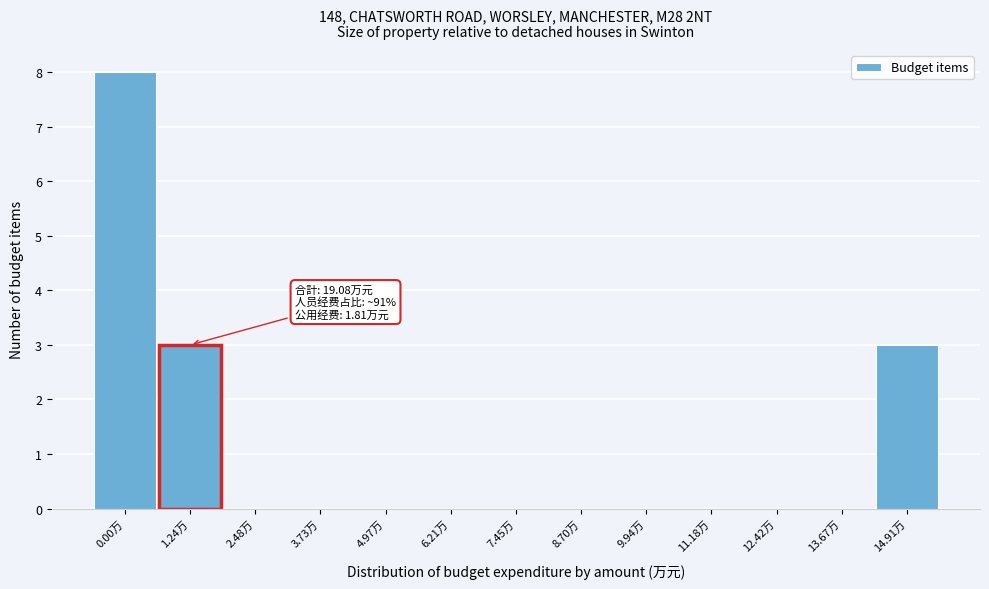

Reading right to left, list all the values displayed in this chart.

14.91万=3	13.67万=0	12.42万=0	11.18万=0	9.94万=0	8.70万=0	7.45万=0	6.21万=0	4.97万=0	3.73万=0	2.48万=0	1.24万=3	0.00万=8